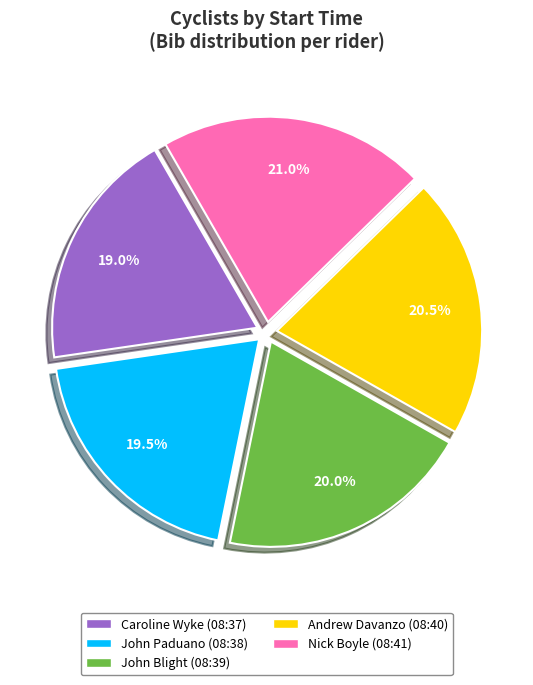

Rank the categories by value from highest to lowest.

Nick Boyle (08:41), Andrew Davanzo (08:40), John Blight (08:39), John Paduano (08:38), Caroline Wyke (08:37)